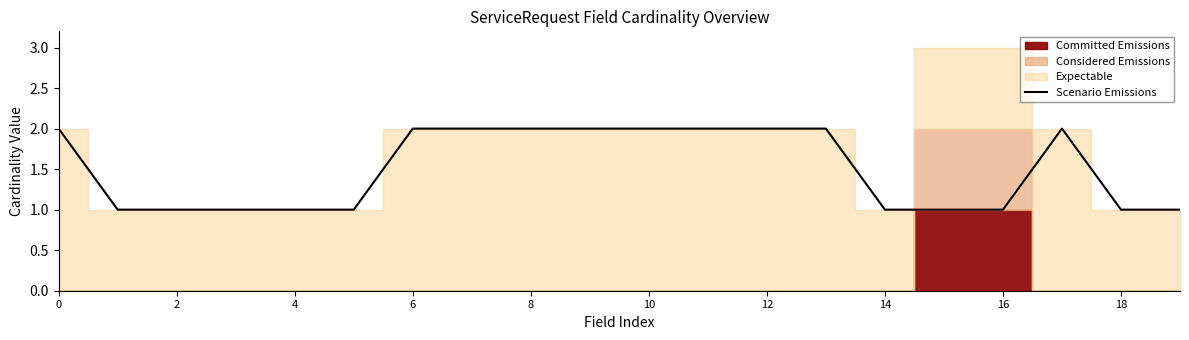

The value of Scenario Emissions at 4 is 2. True or false?

False